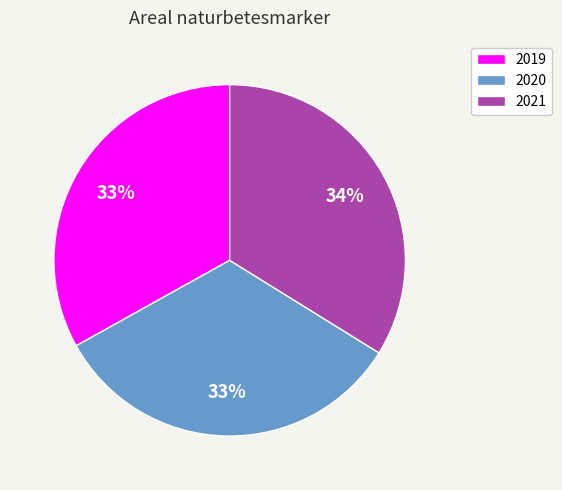

To the nearest percent, what is the average slice percentage?

33%